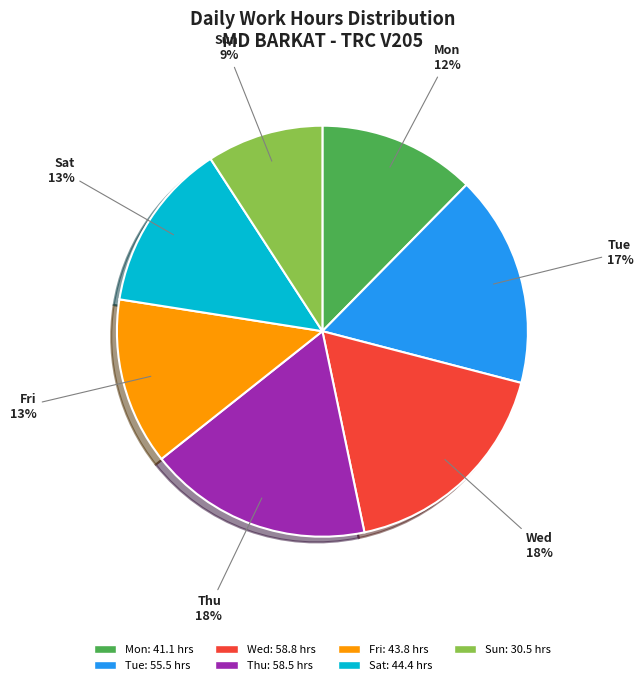

Do Sun and Fri together represent more than half of the pie?

No